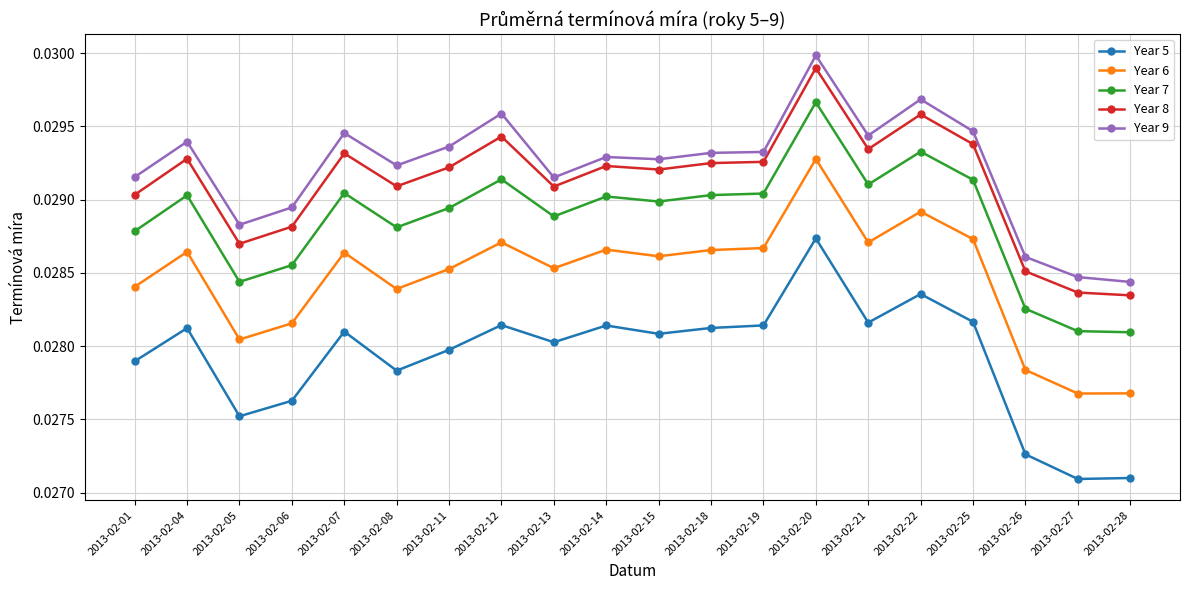

True or false: Year 8 and Year 6 intersect in this chart.

False